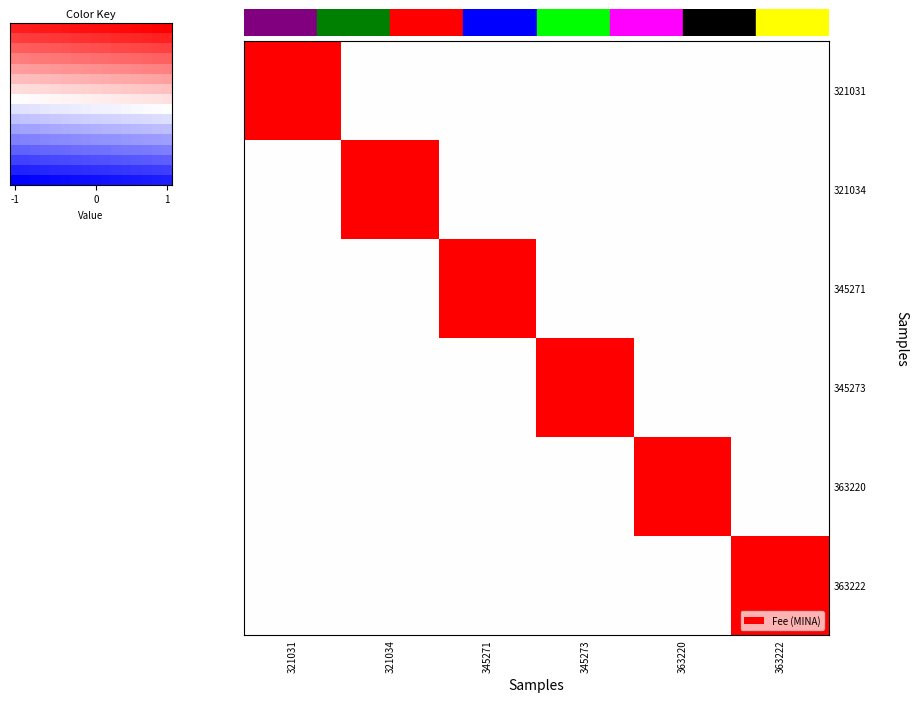

Reading left to right, what are all the values shown in this chart?

321031: 321031=1	321034=0	345271=0	345273=0	363220=0	363222=0
321034: 321031=0	321034=1	345271=0	345273=0	363220=0	363222=0
345271: 321031=0	321034=0	345271=1	345273=0	363220=0	363222=0
345273: 321031=0	321034=0	345271=0	345273=1	363220=0	363222=0
363220: 321031=0	321034=0	345271=0	345273=0	363220=1	363222=0
363222: 321031=0	321034=0	345271=0	345273=0	363220=0	363222=1